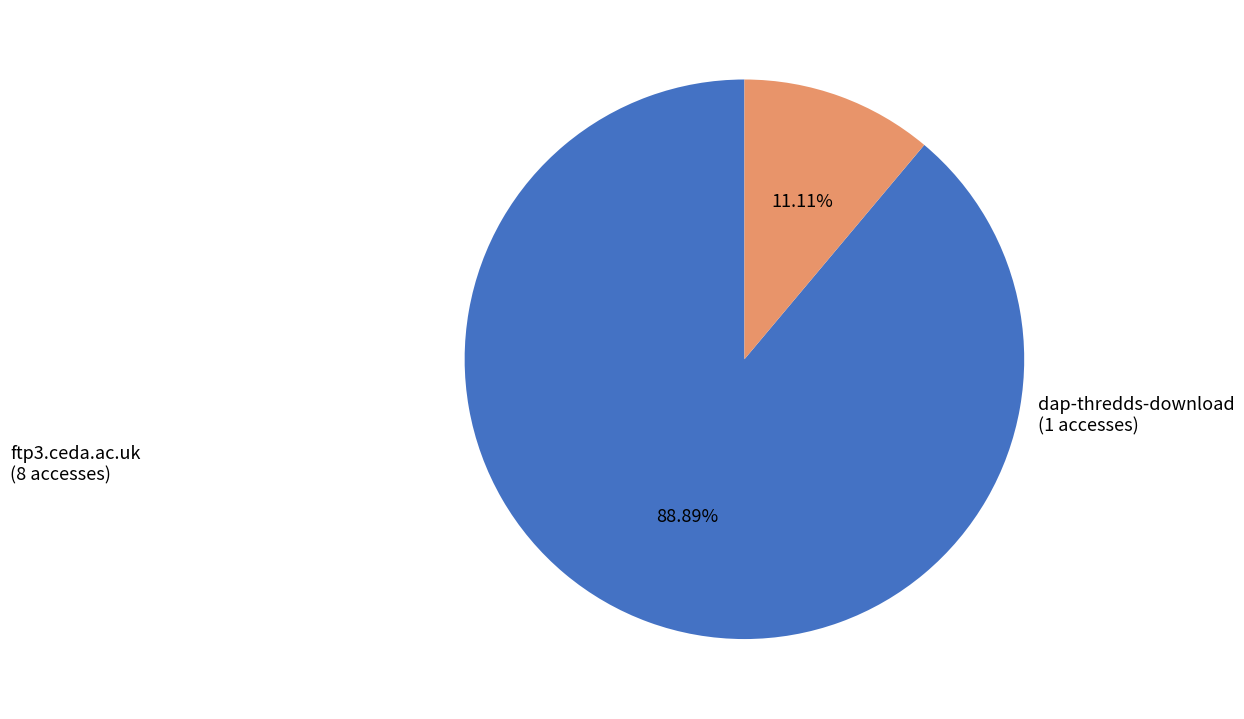

How many slices are in this pie chart?

2